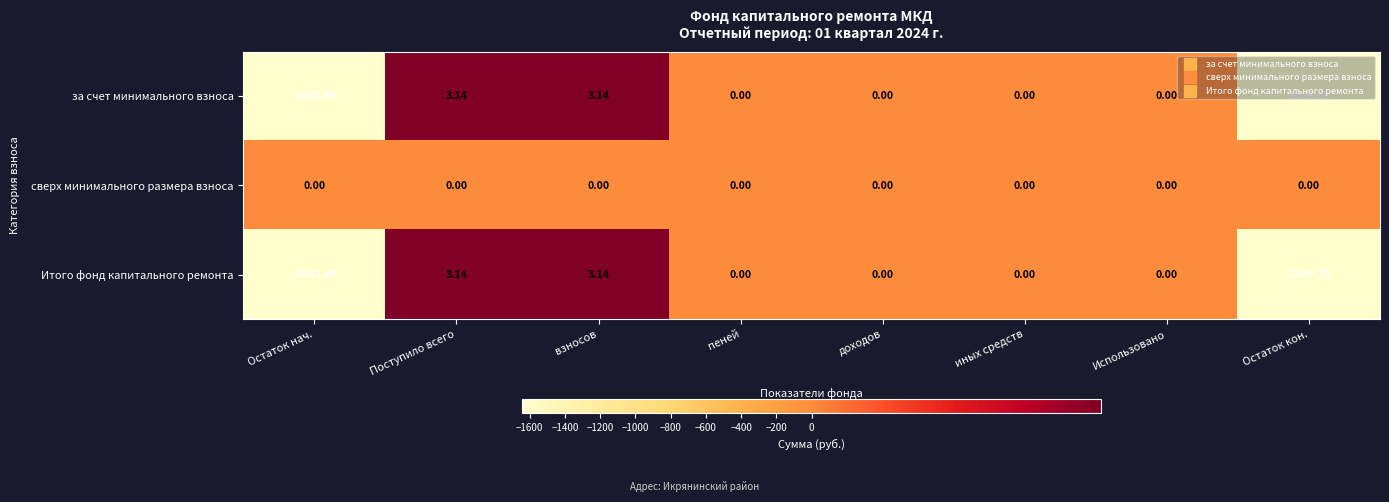

At which category does the chart reach its minimum across all series?

Остаток нач.